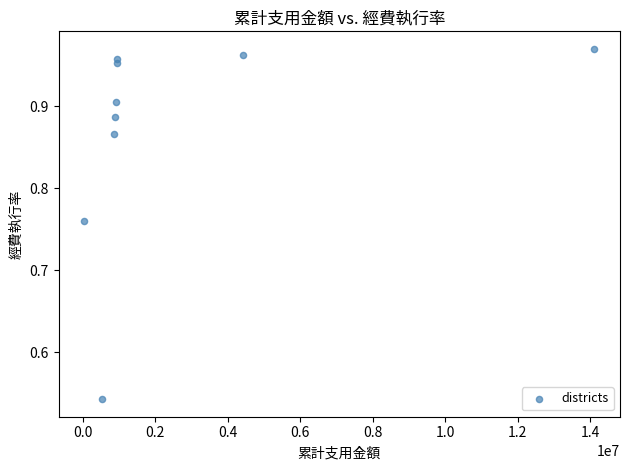

What is the average X value?

2630899.1